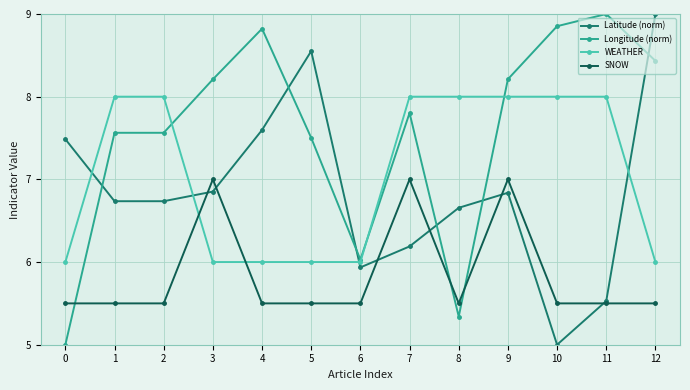

At how many categories does at least one series exceed 7?

12